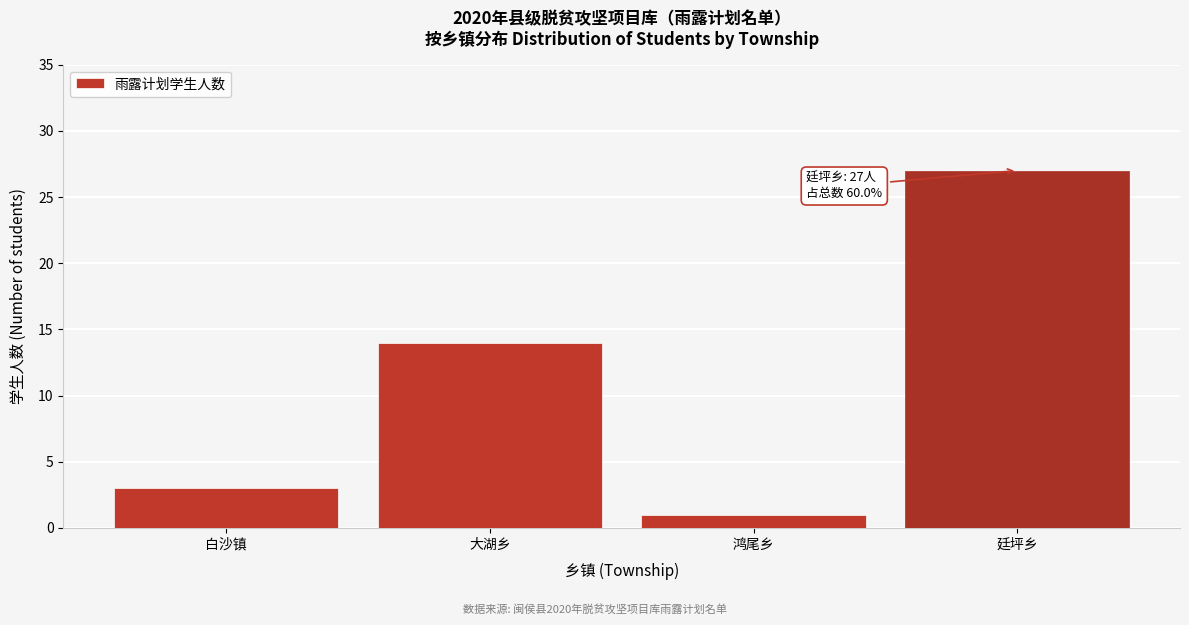

Reading right to left, what are all the values shown in this chart?

廷坪乡=27	鸿尾乡=1	大湖乡=14	白沙镇=3